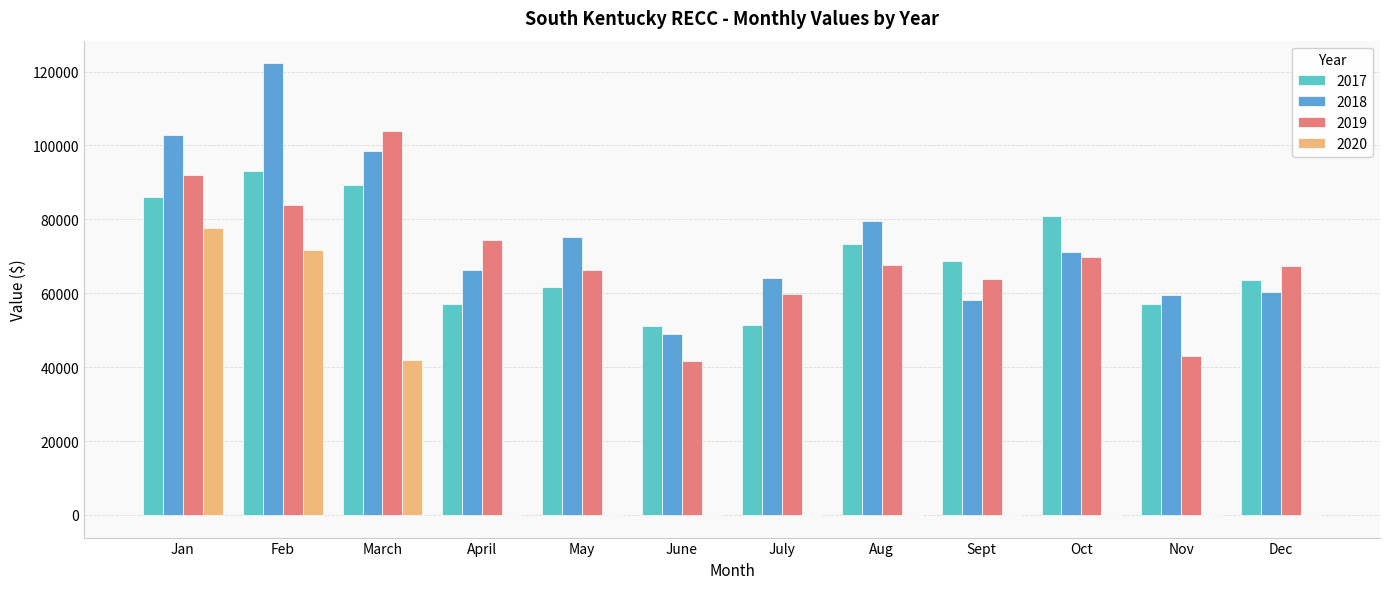

Which series has the largest range (max minus min)?

2020